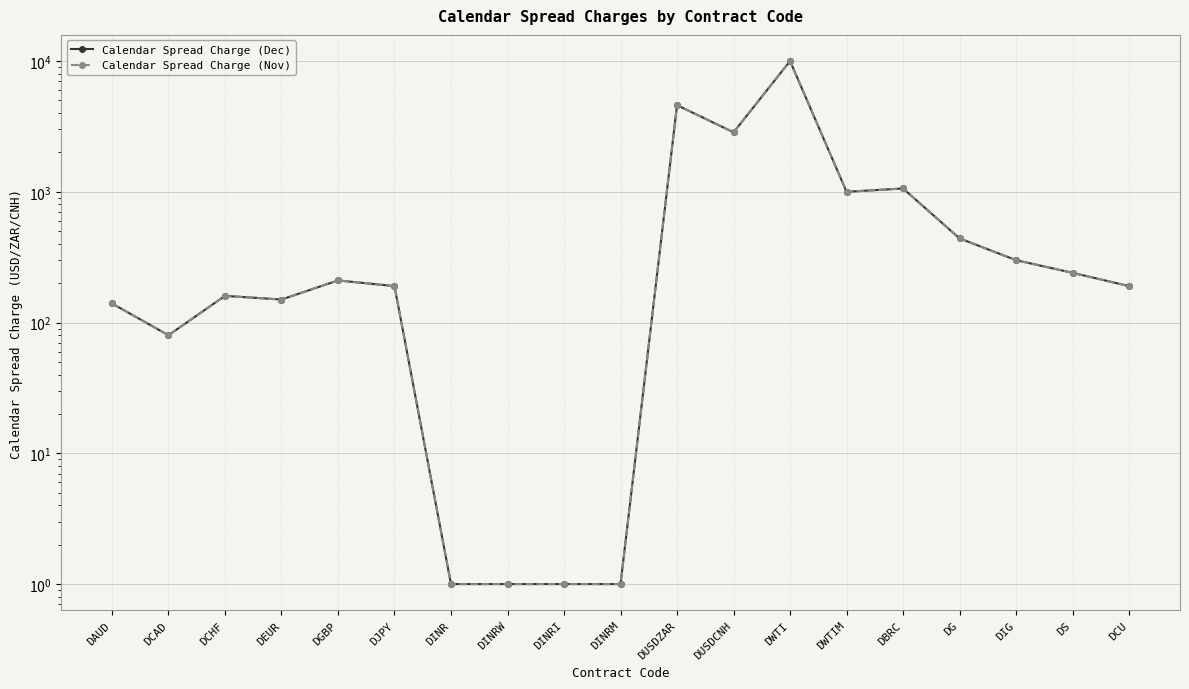

How many values in the Calendar Spread Charge (Dec) series are below 190?

8